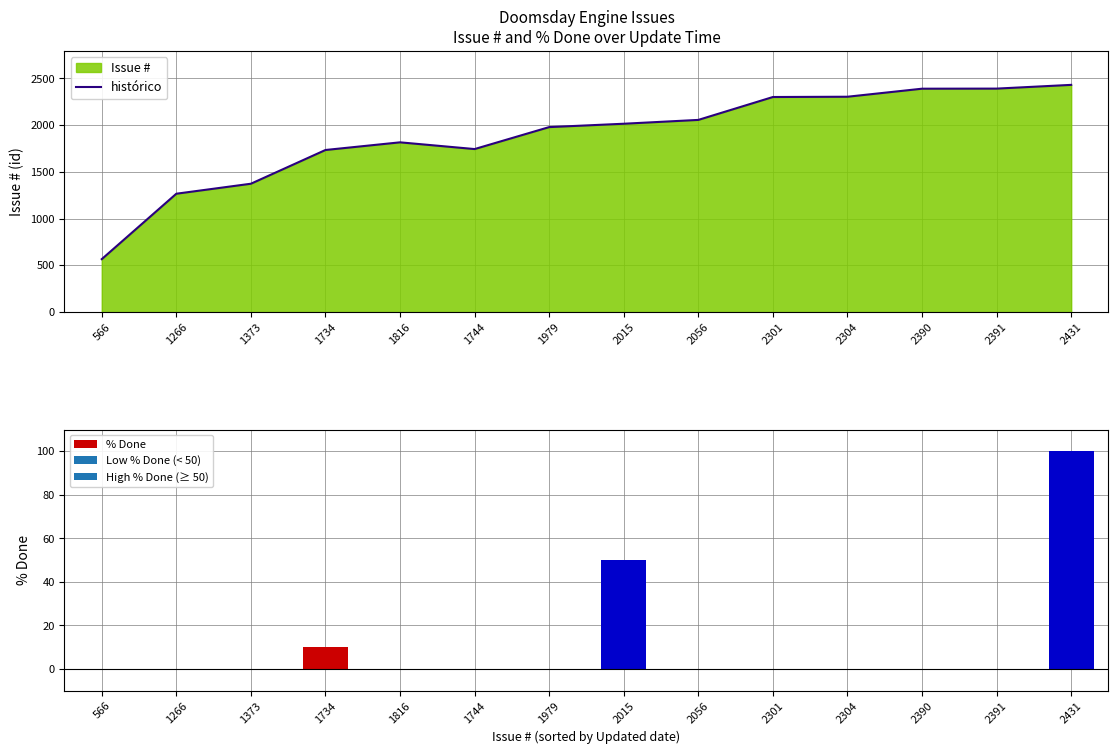

Which series changed the most between 1266 and 2056?

histórico